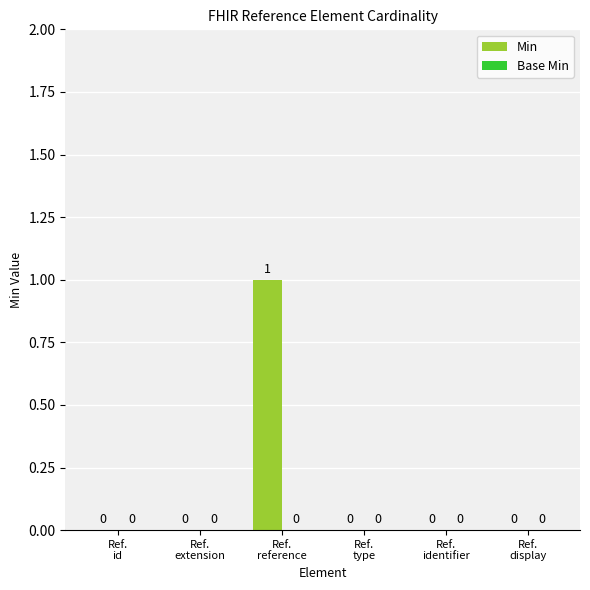

How many values are between 0 and 1?

6